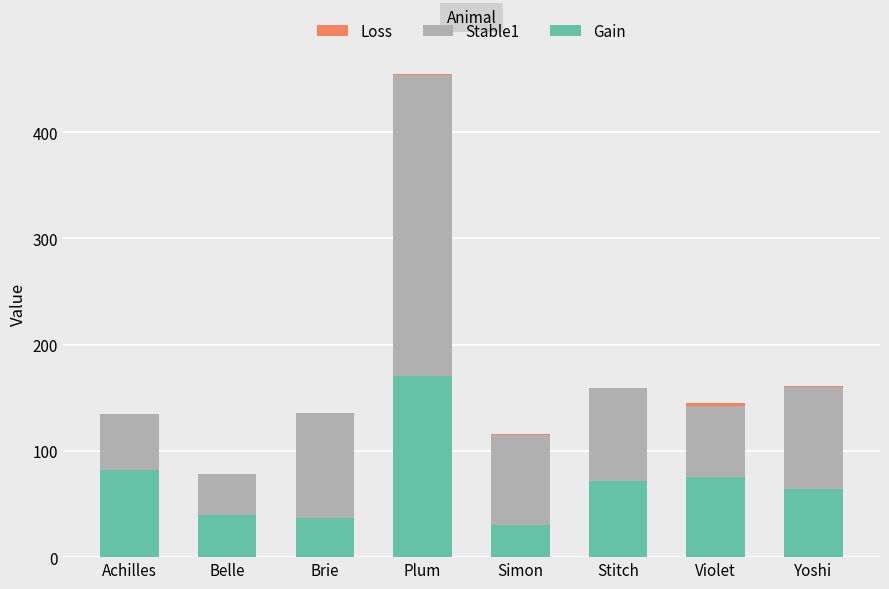

Which category has the highest value in the Gain series?

Plum